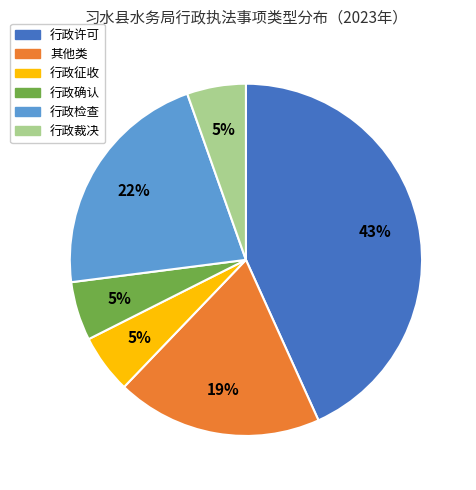

To the nearest percent, what is the difference between the 行政裁决 and 行政许可 slice percentages?

38%